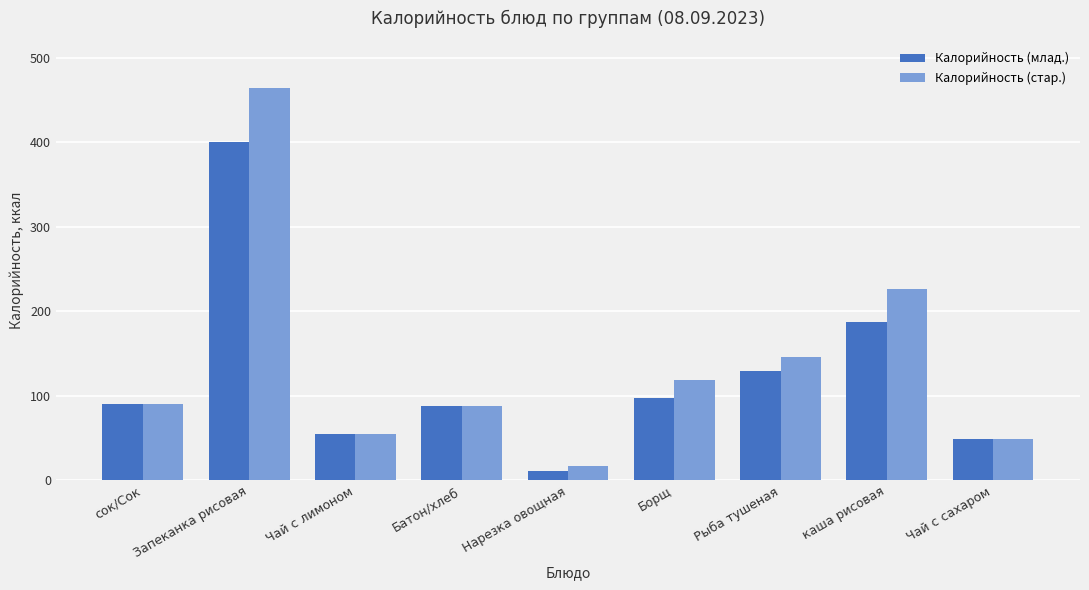

Which series has the largest total across all categories?

Калорийность (стар.)